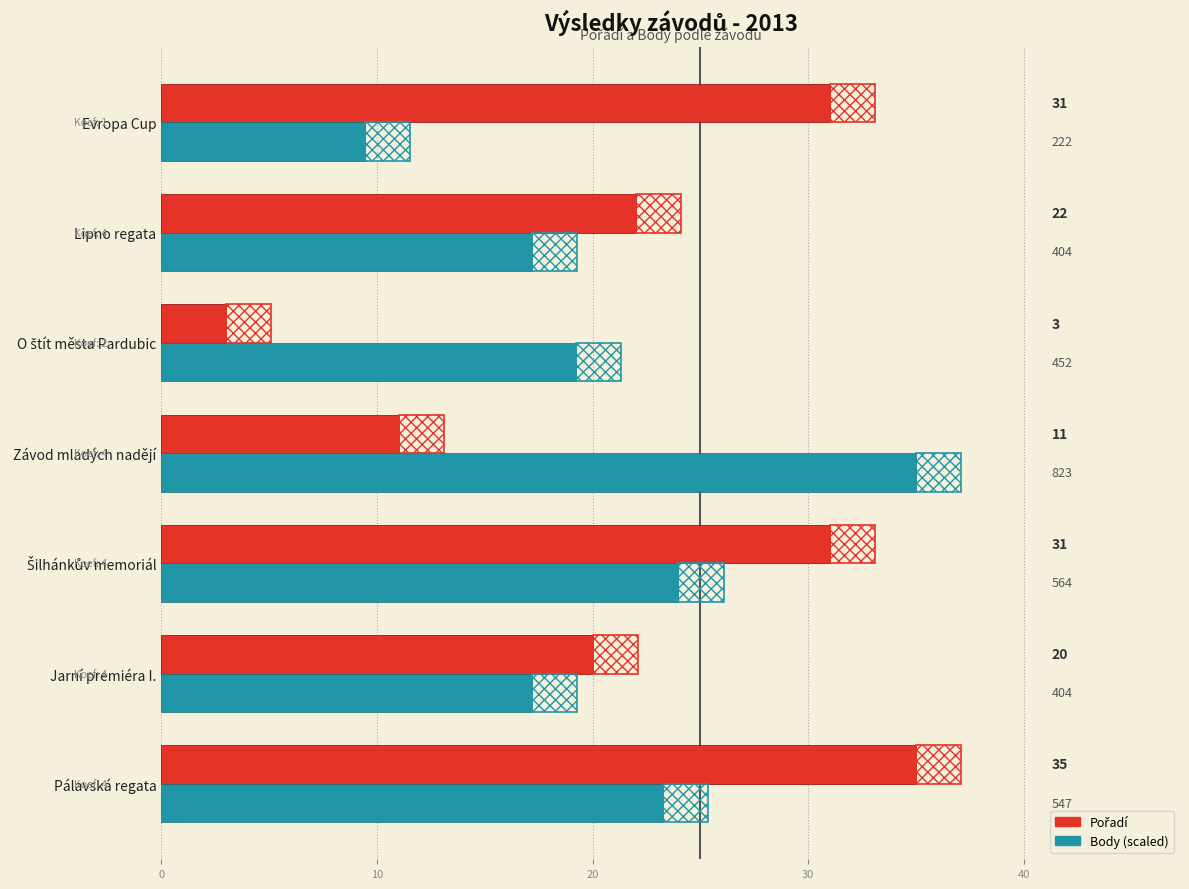

The Pořadí series shows 4.7 at O štít města Pardubic. True or false?

False